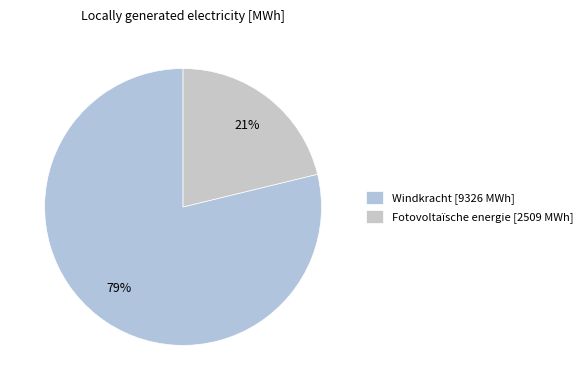

Which slice is the largest?

Windkracht